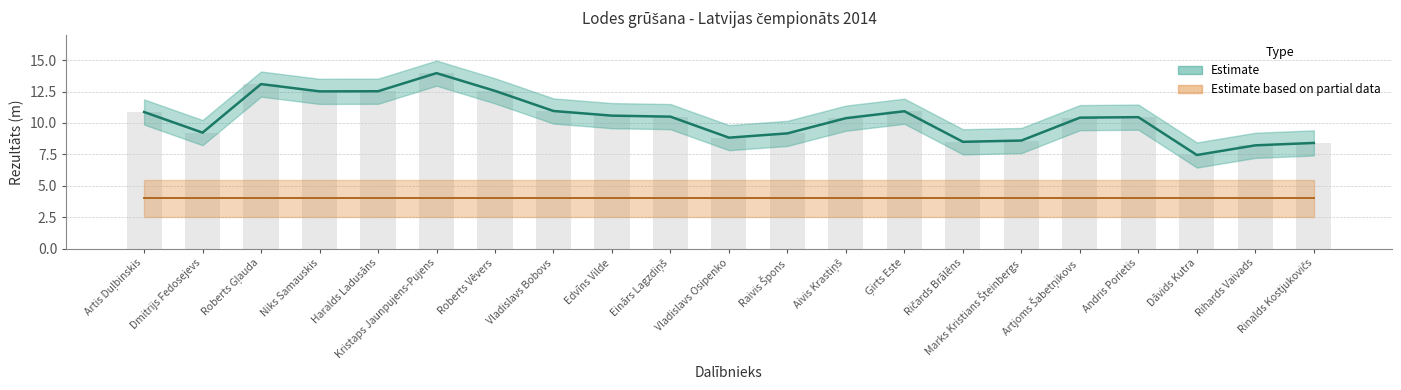

How many values in the Rezultāts_upper series are below 10?

8